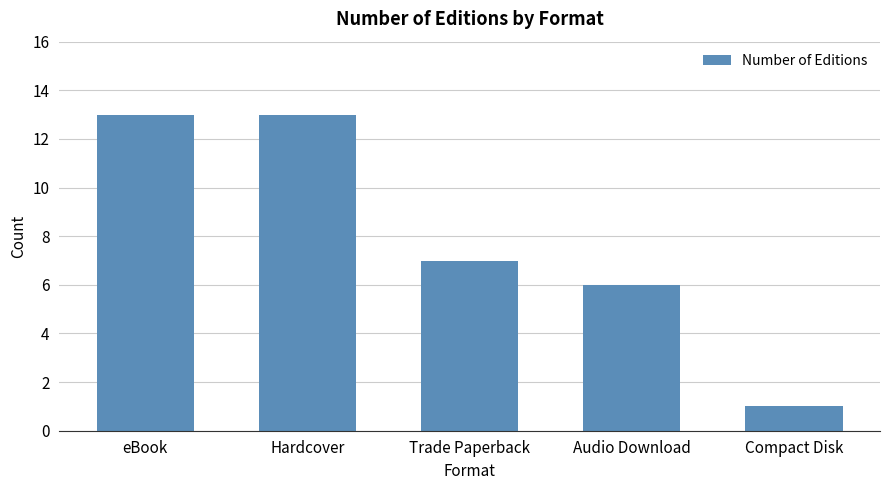

How many distinct data groups are displayed?

1